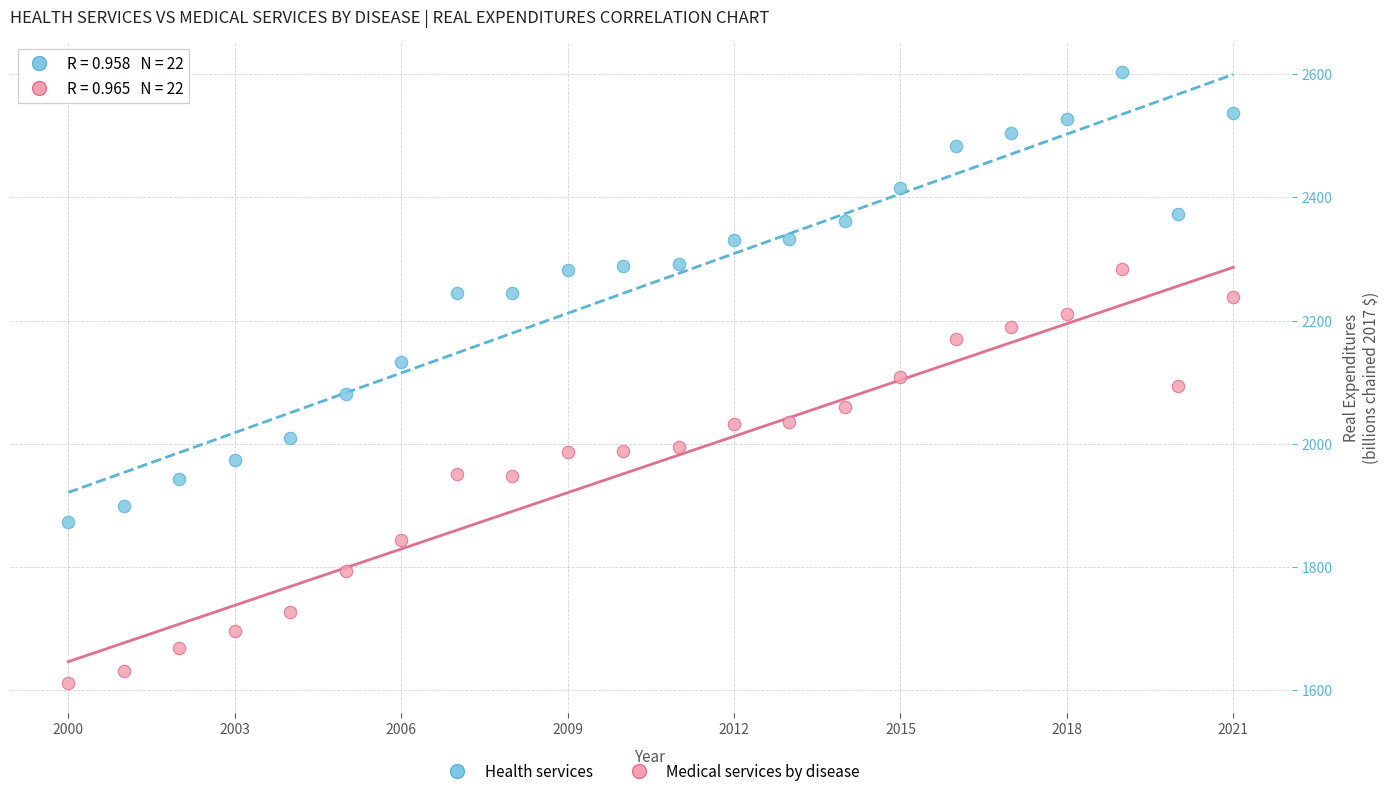

Which series has the widest spread of Y values?

Health services